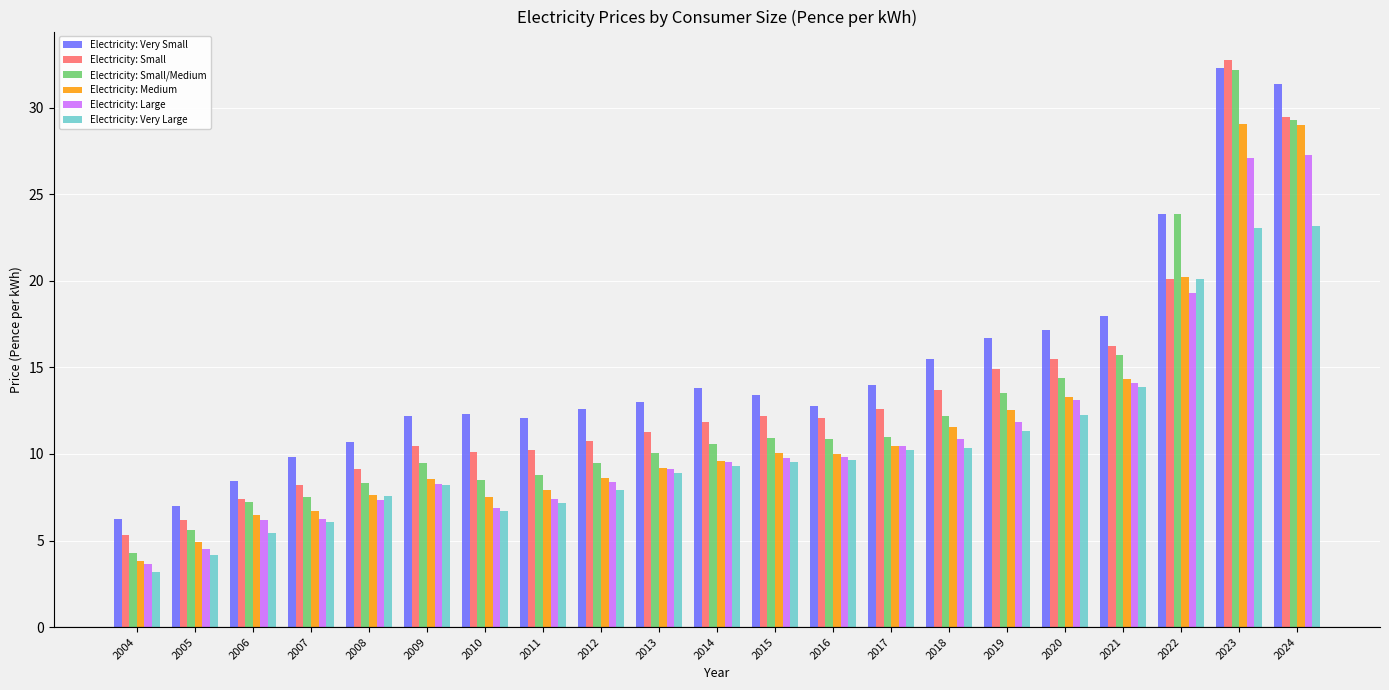

True or false: Electricity: Very Large has a value of 5.3 at 2014.

False